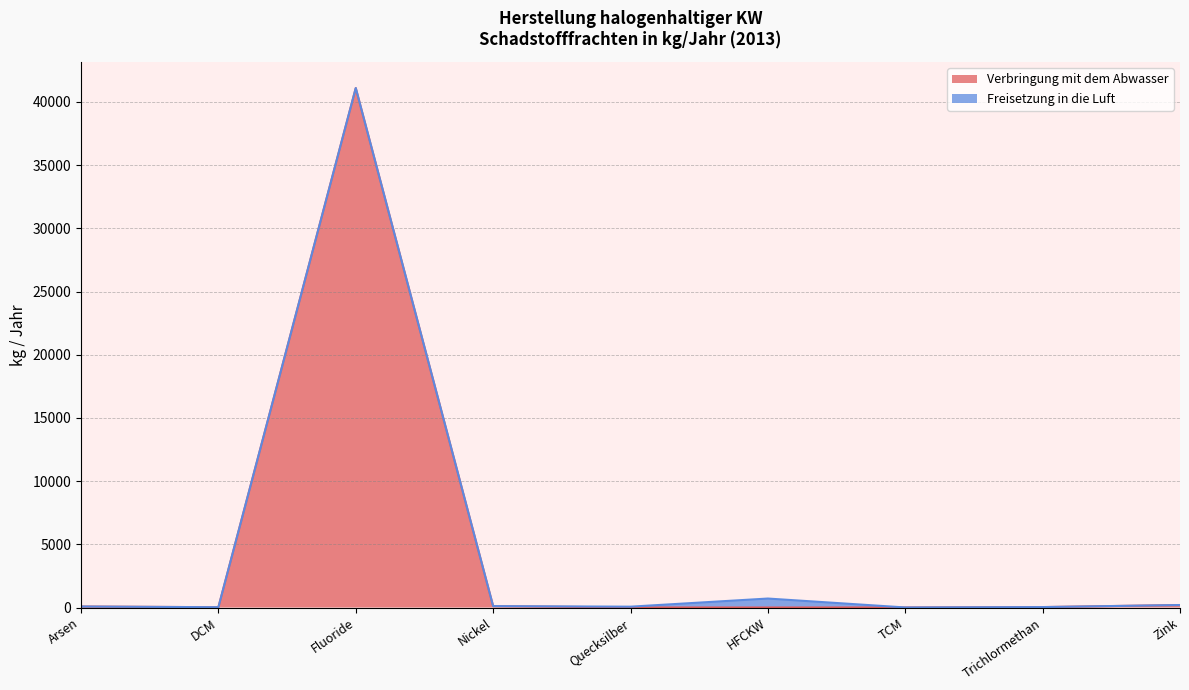

At which label does Verbringung mit dem Abwasser (line) reach its minimum?

HFCKW